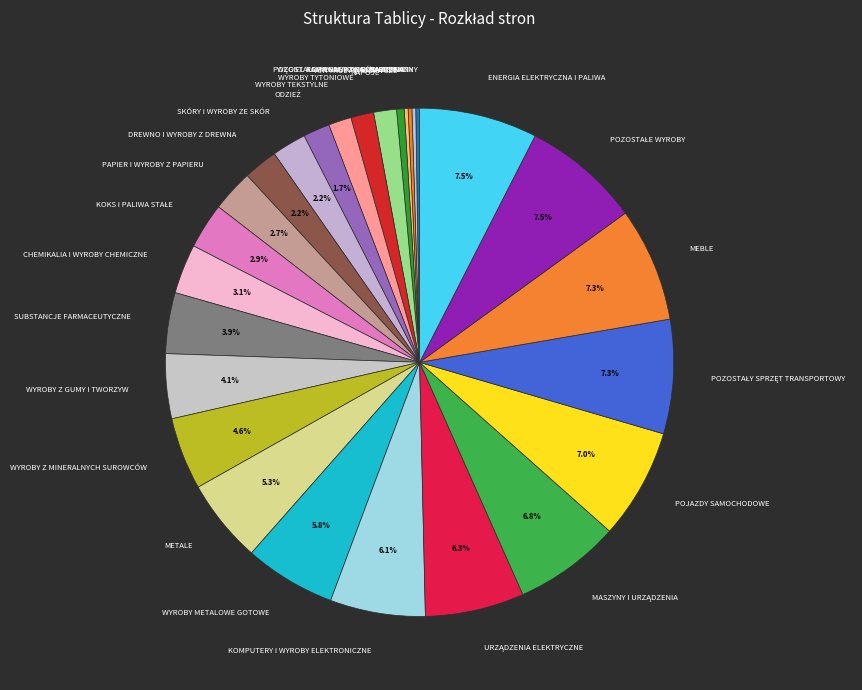

To the nearest percent, what percentage of the pie is METALE?

5%